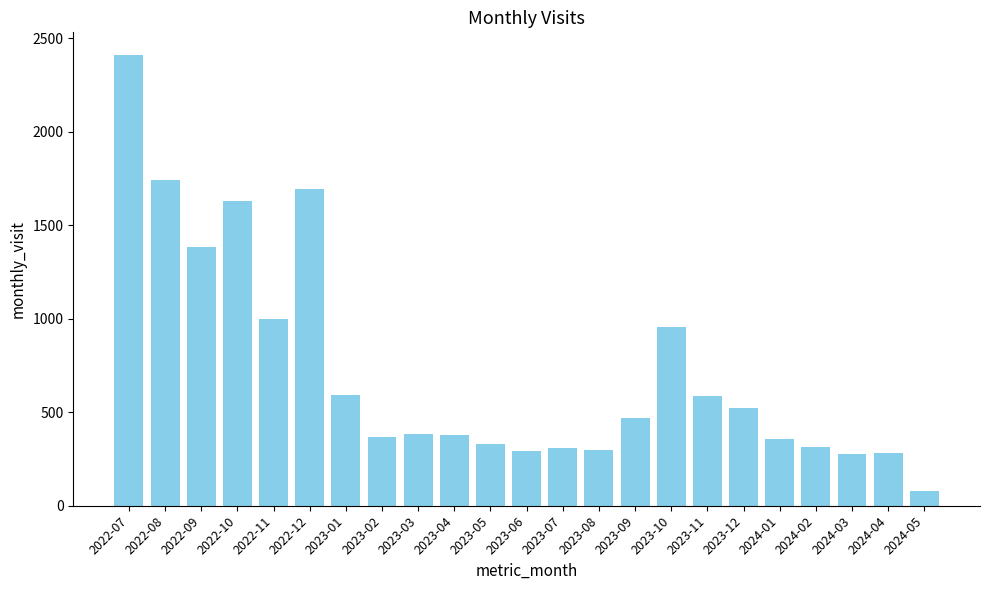

Which has a higher value, 2023-05 or 2024-05?

2023-05